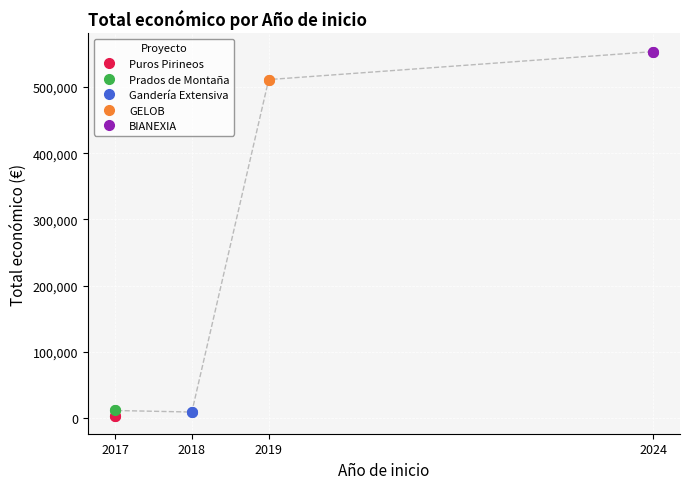

Where is the first local maximum?

2017